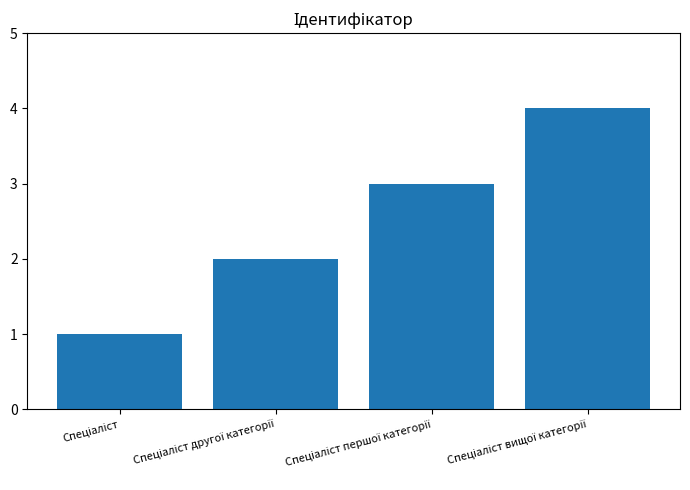

What is the greatest value displayed?

4